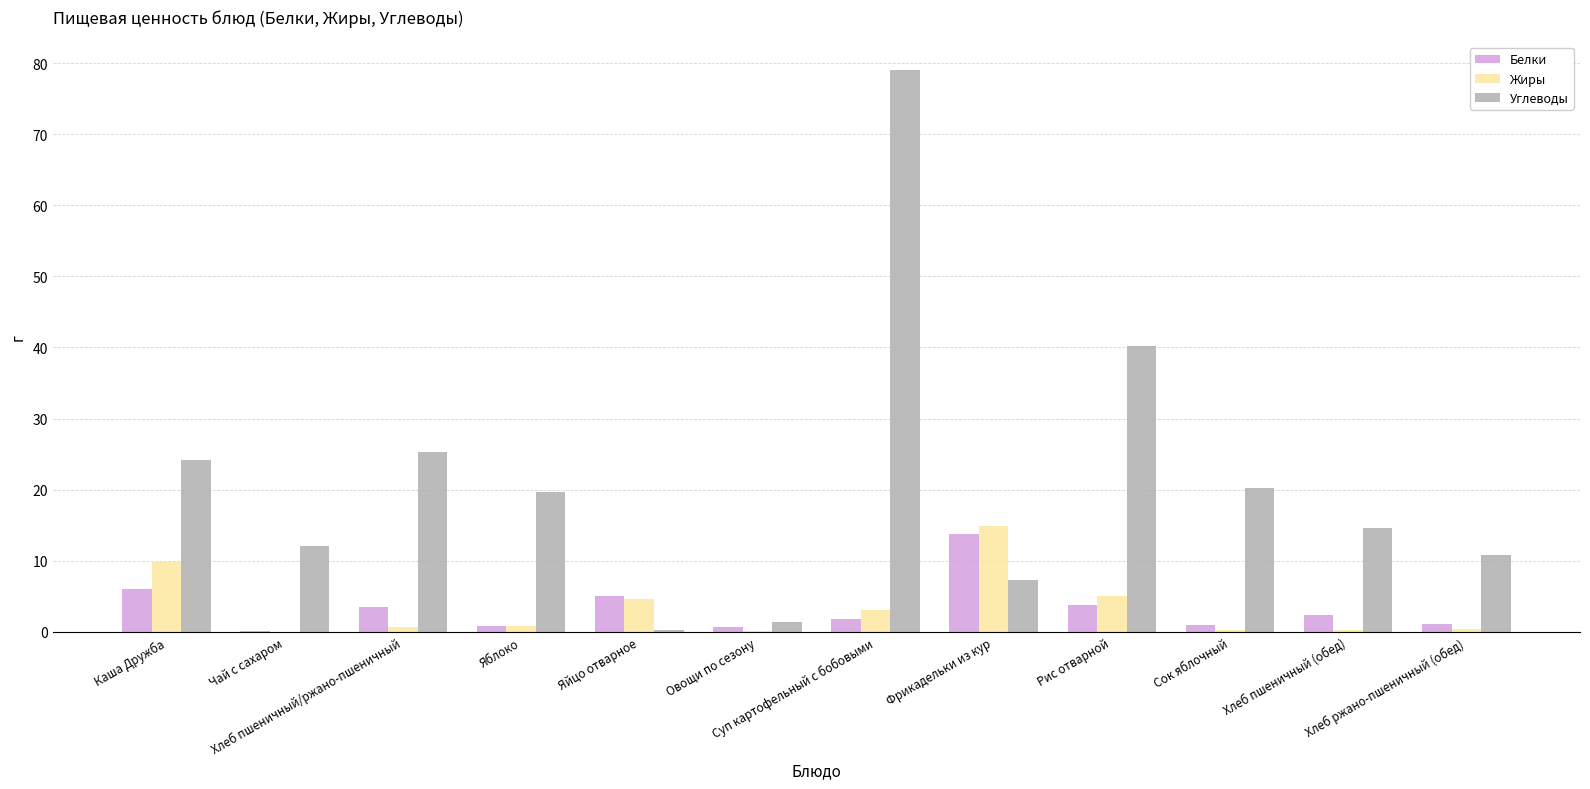

How many categories are shown in the chart?

12